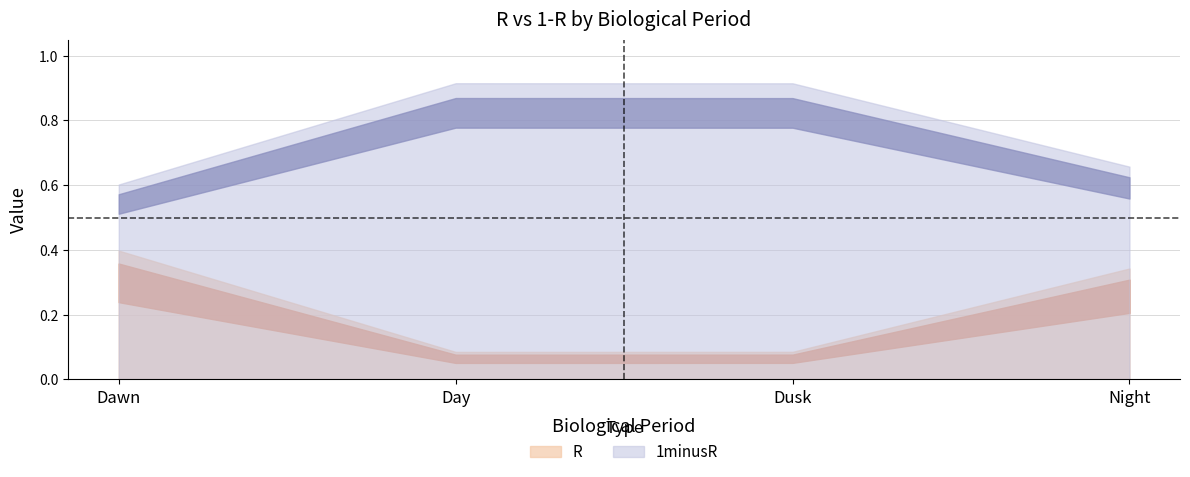

What is the spread (max minus min) of values at Dusk?

0.8